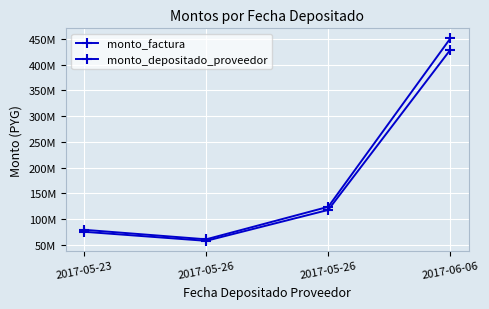

Where is the first local minimum for monto_factura?

2017-05-26